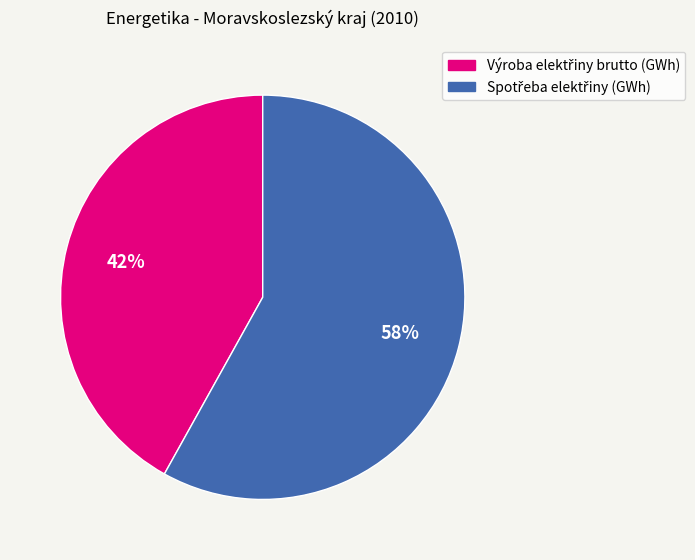

To the nearest percent, what is the average slice percentage?

50%